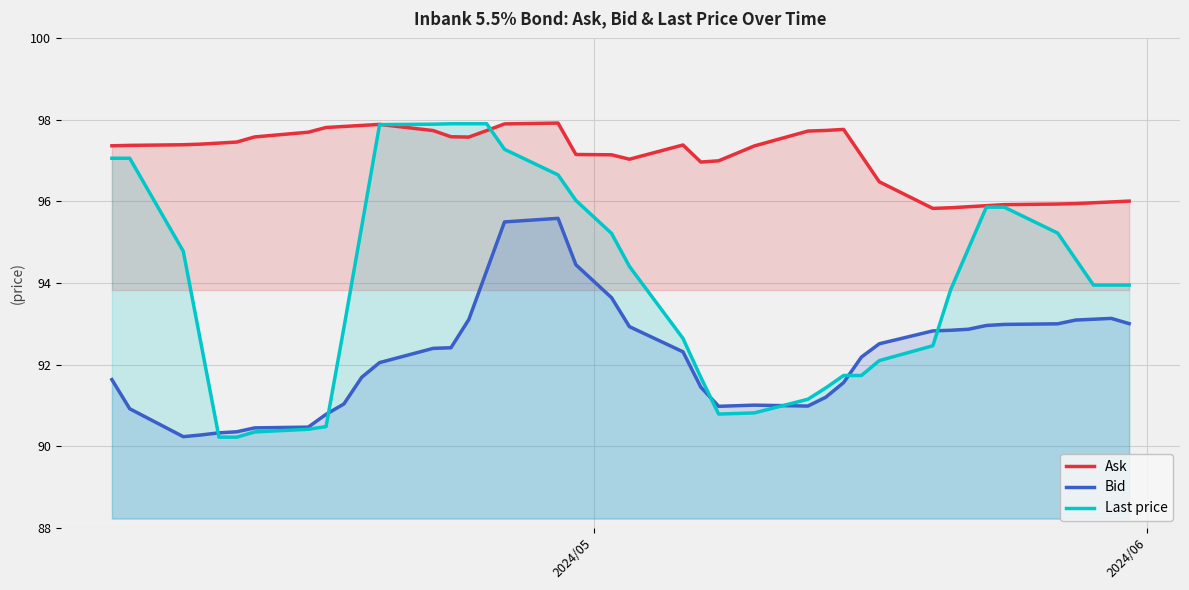

How many times do Last price and Bid cross each other?

6